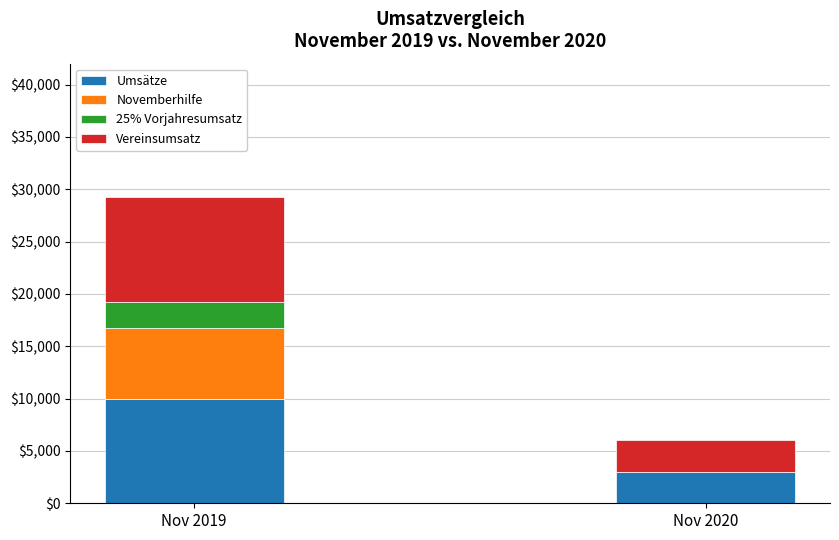

The value of Umsätze at Nov 2019 is 13036. True or false?

False